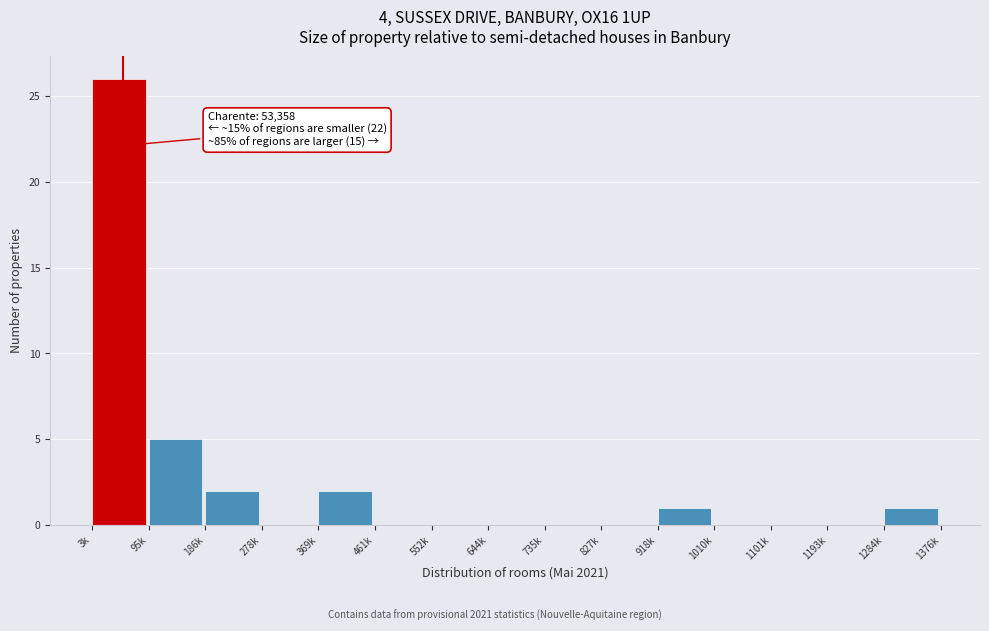

Reading left to right, list all the values displayed in this chart.

3k=26	95k=5	186k=2	278k=0	369k=2	461k=0	552k=0	644k=0	735k=0	827k=0	918k=1	1010k=0	1101k=0	1193k=0	1284k=1